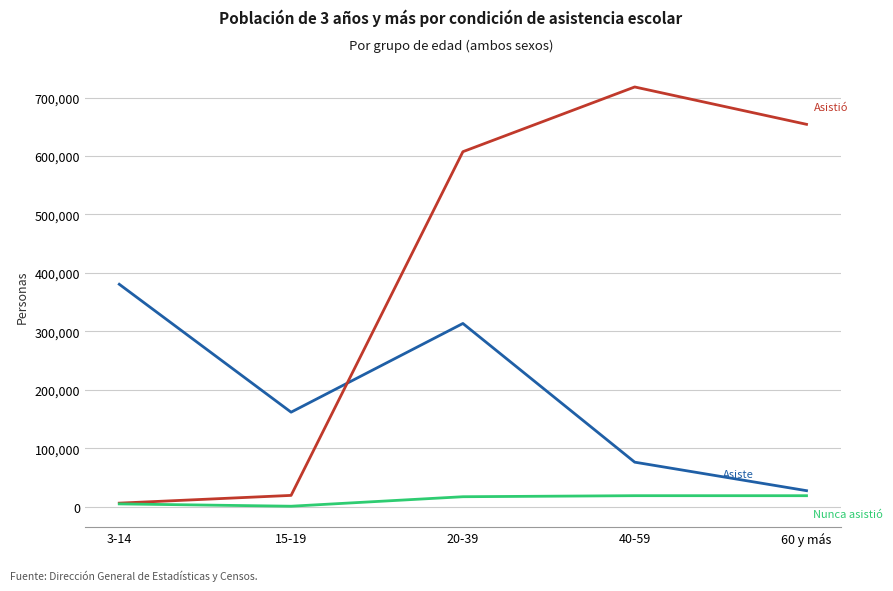

At which category is the sum across all series the highest?

20-39